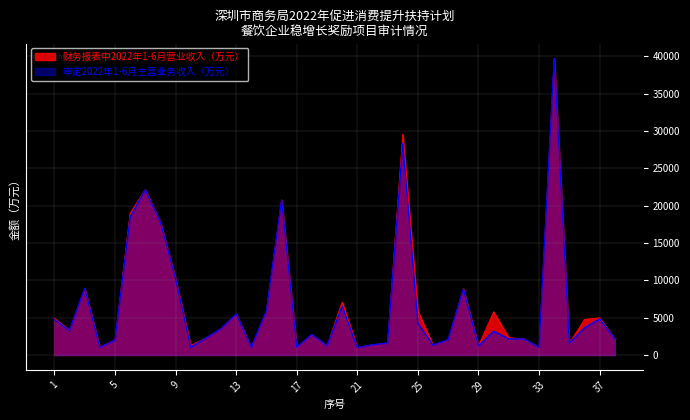

How many series are shown in this chart?

2